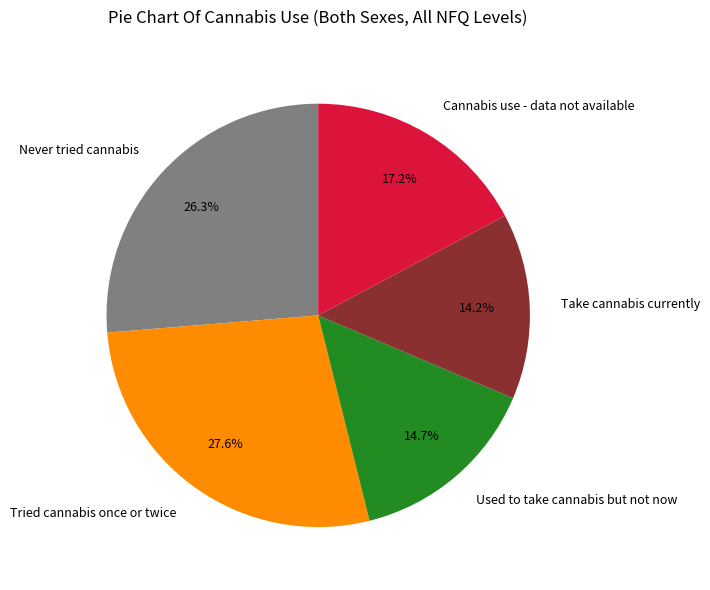

Count the number of slices in the pie.

5